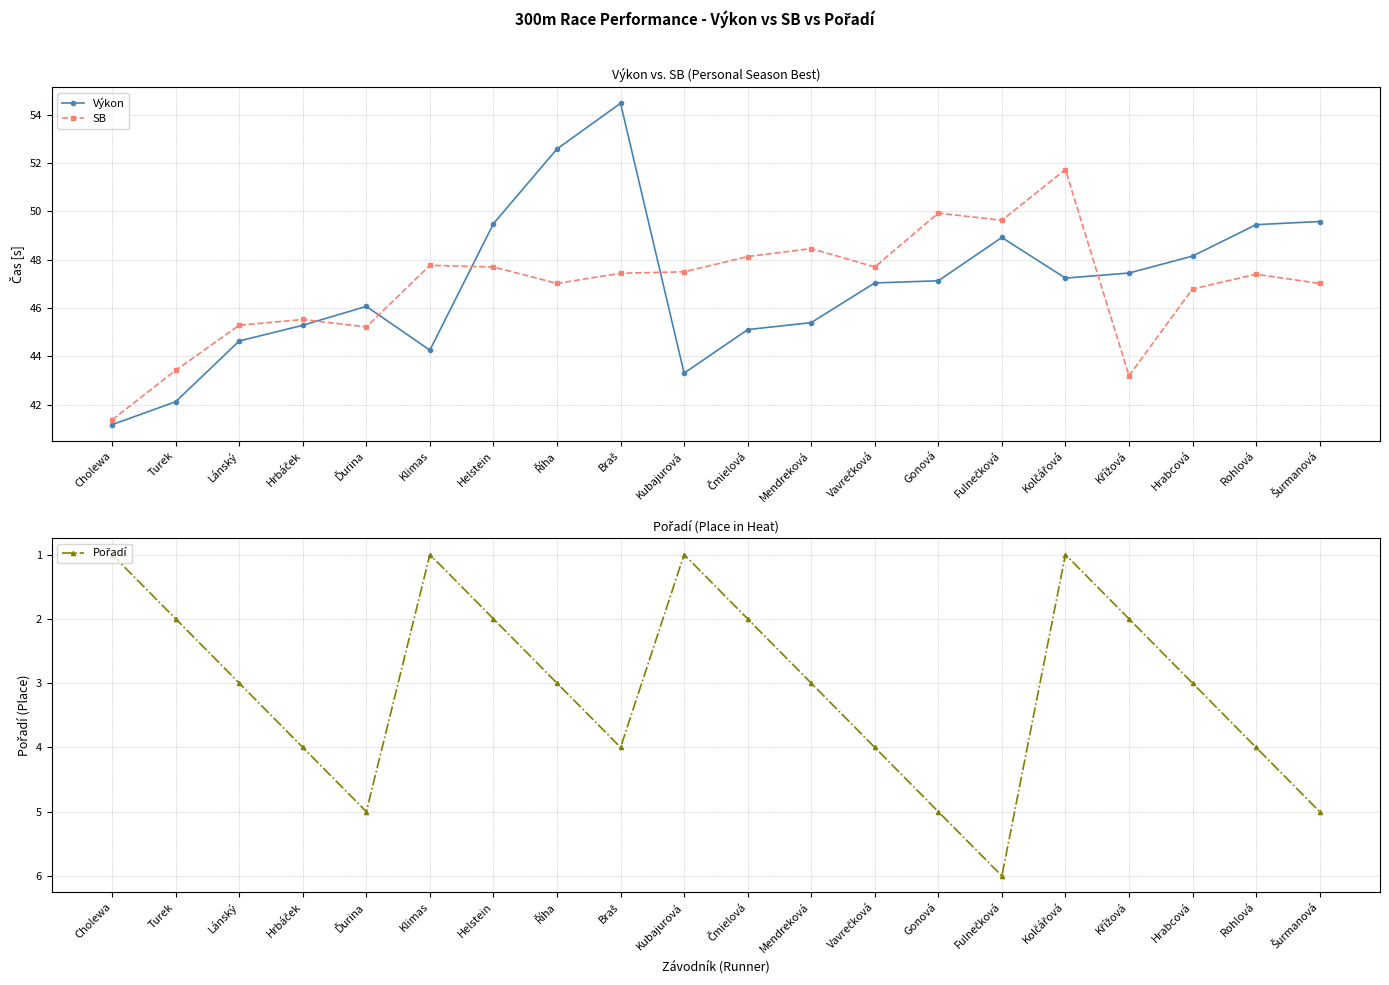

True or false: SB and Pořadí intersect in this chart.

False